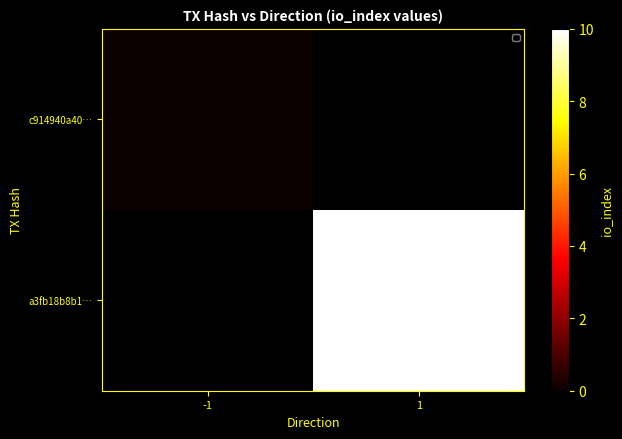

At how many categories does at least one series exceed 6?

1